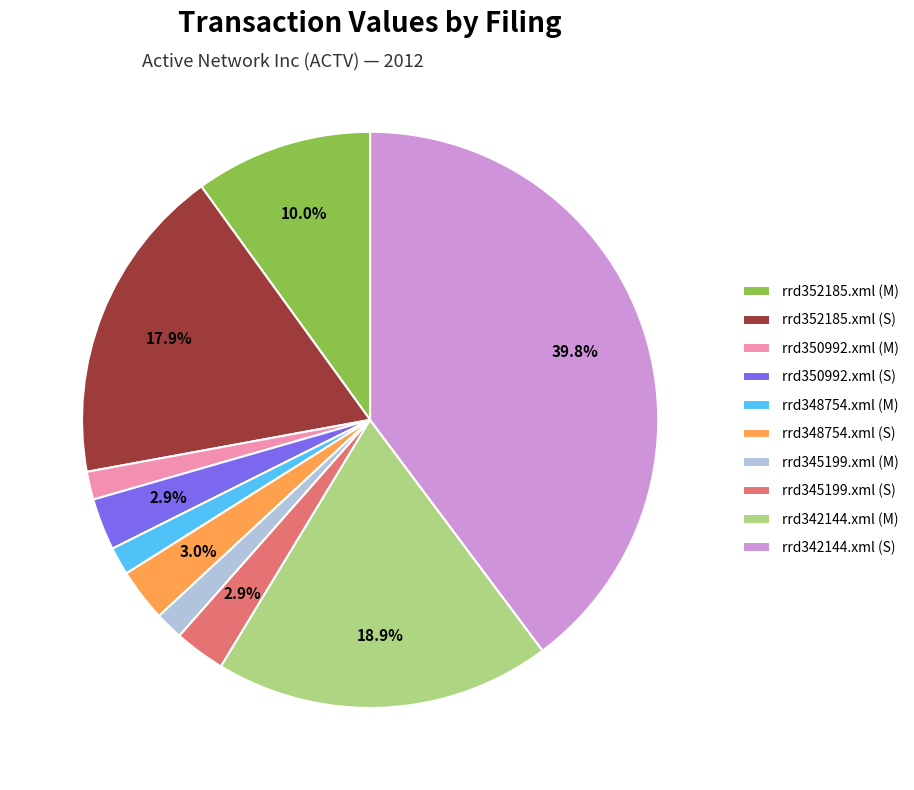

Combined, do rrd350992.xml (M) and rrd348754.xml (S) account for over 50%?

No